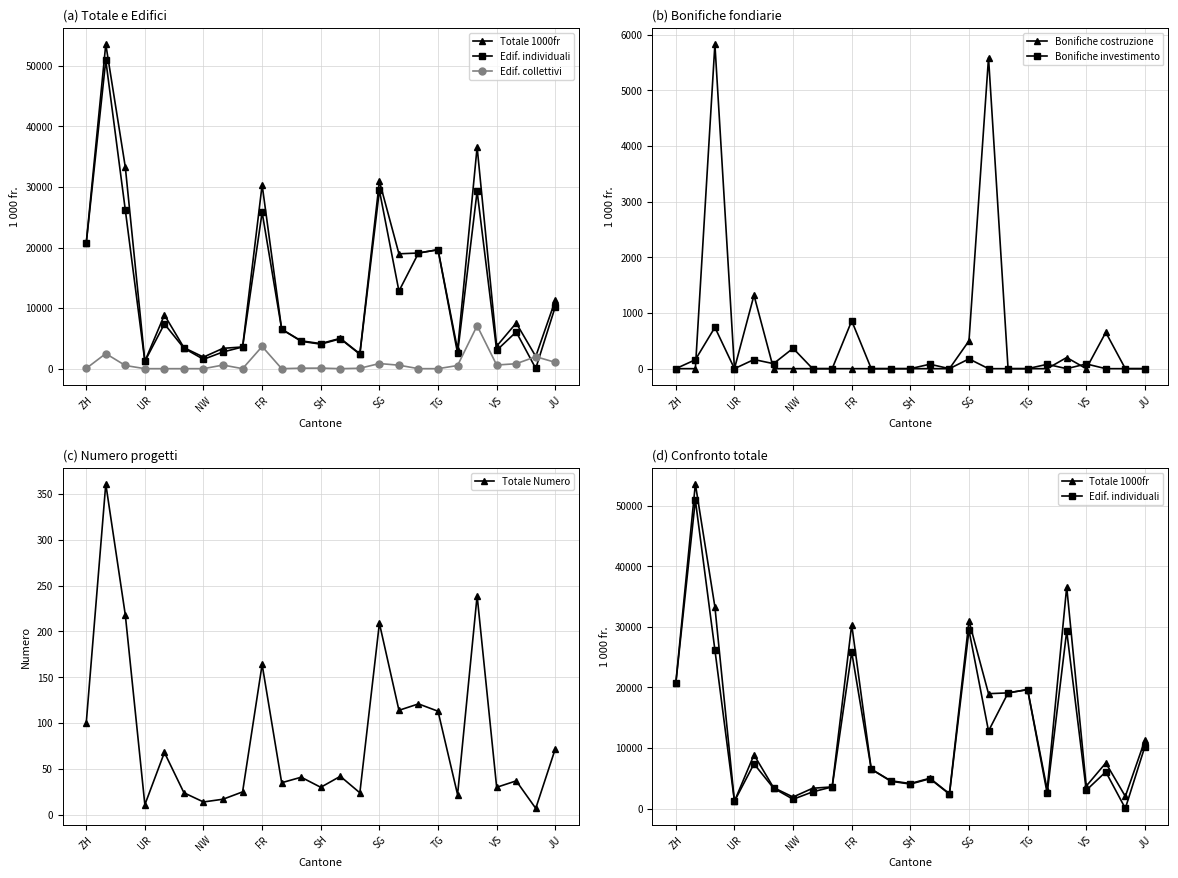

How many categories are shown in the chart?

25